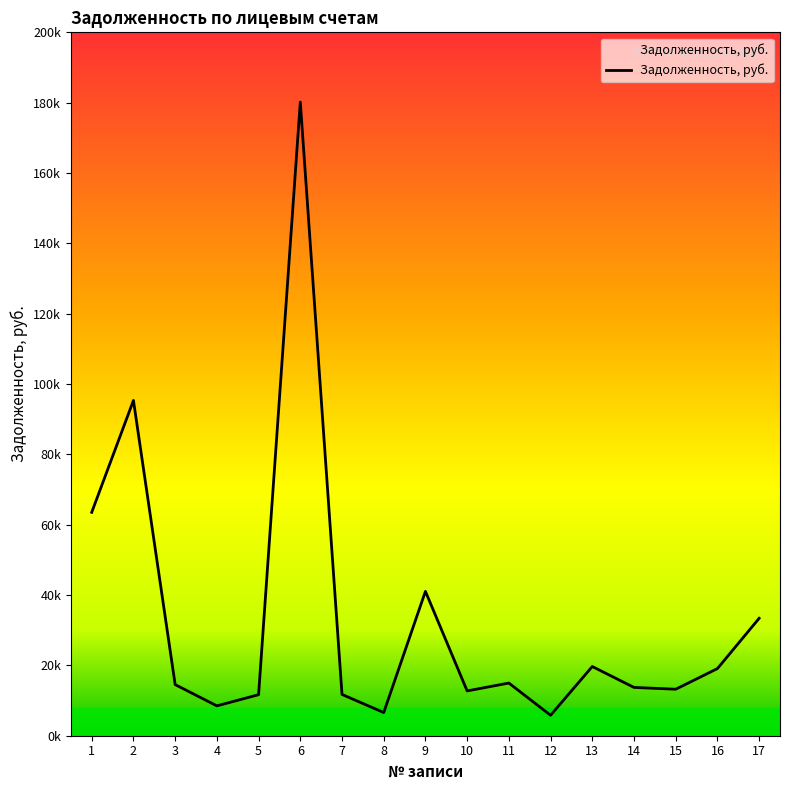

What is the value of the 7th point from the left?

11738.2